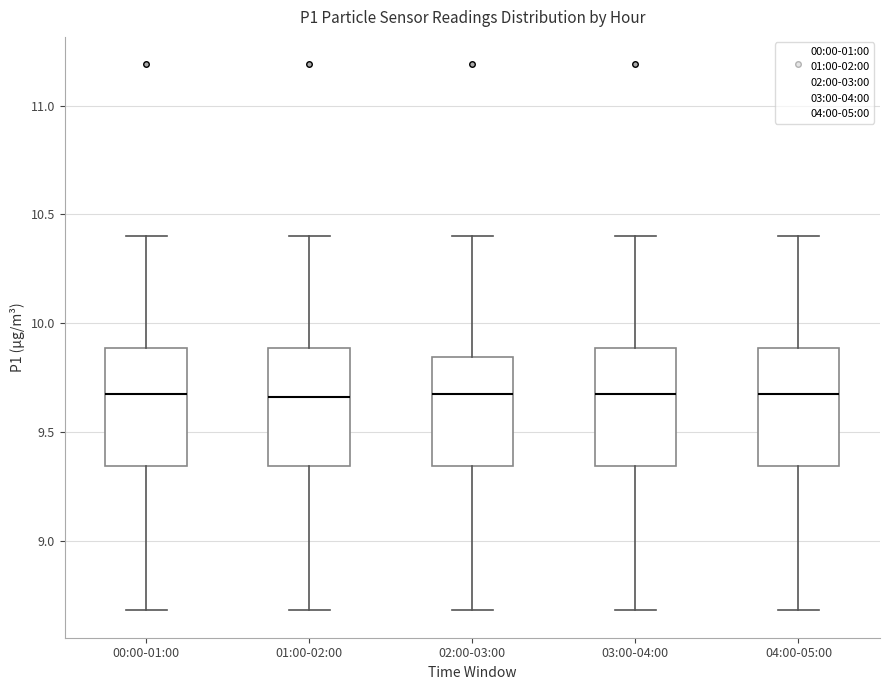

Where does the median line of the box for 00:00-01:00 sit on the y-axis? The values are not printed on the chart, so give them approximately, as read against the axis.

9.70